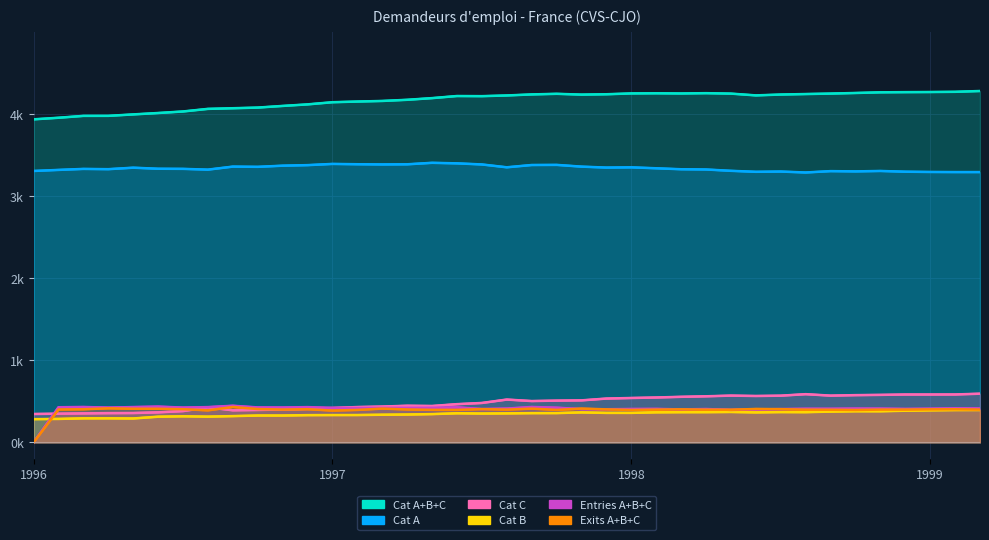

Between 1997-01 and 1997-10, which series saw the biggest shift?

Cat A+B+C